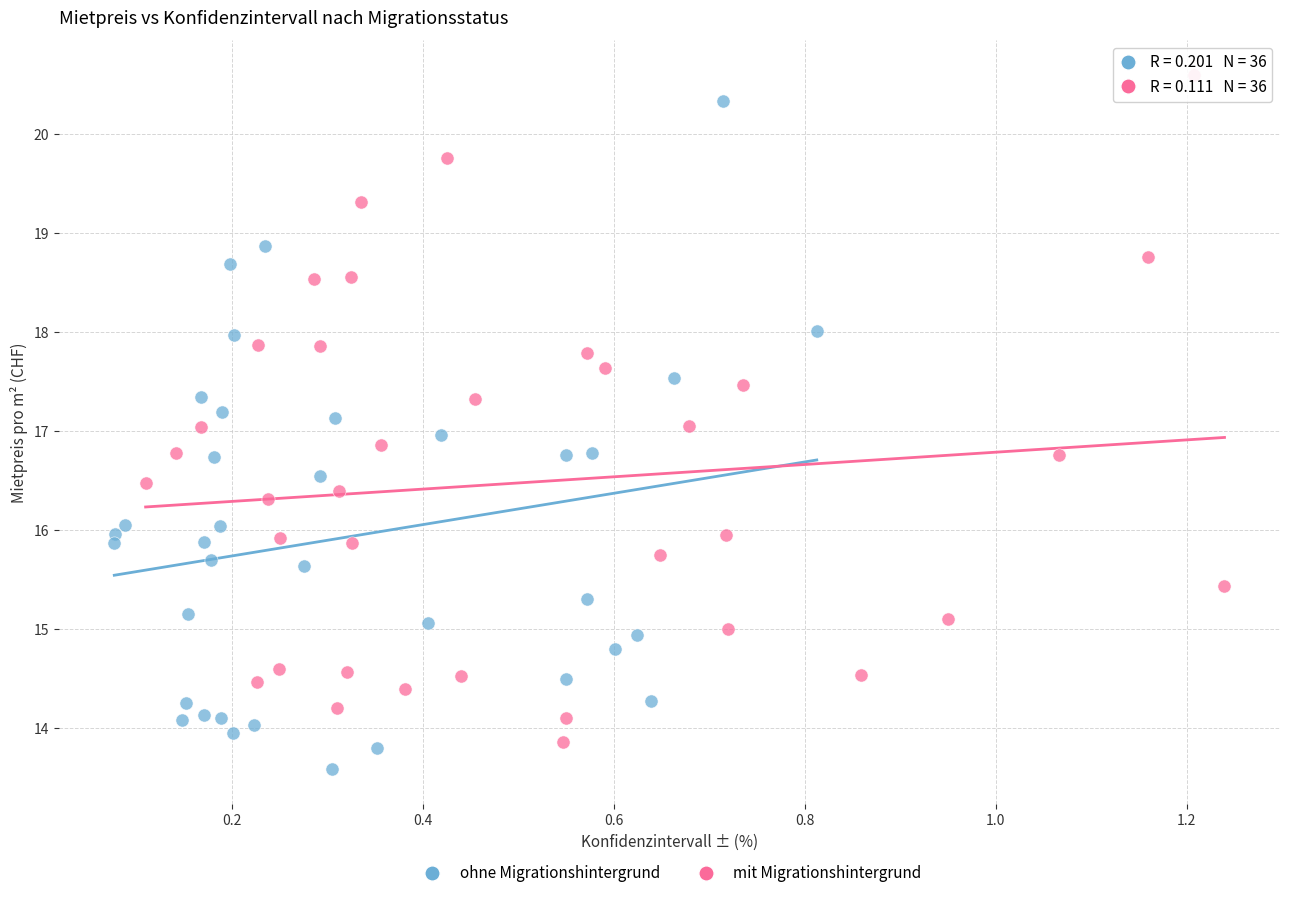

Which series reaches the minimum Y coordinate?

ohne Migrationshintergrund